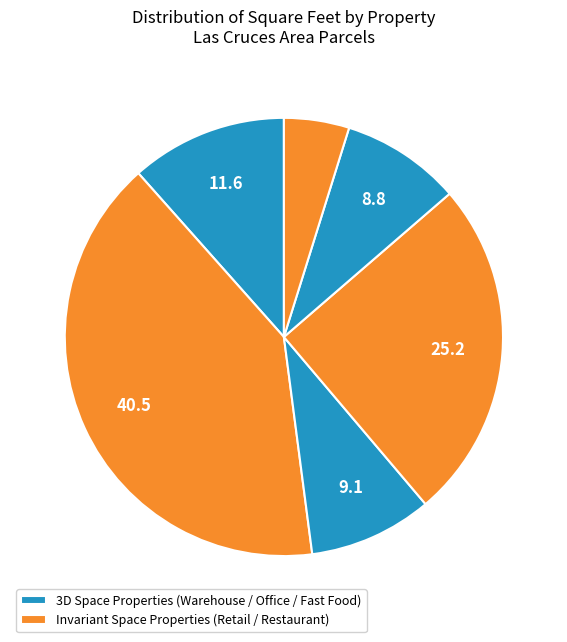

How many slices are in this pie chart?

6